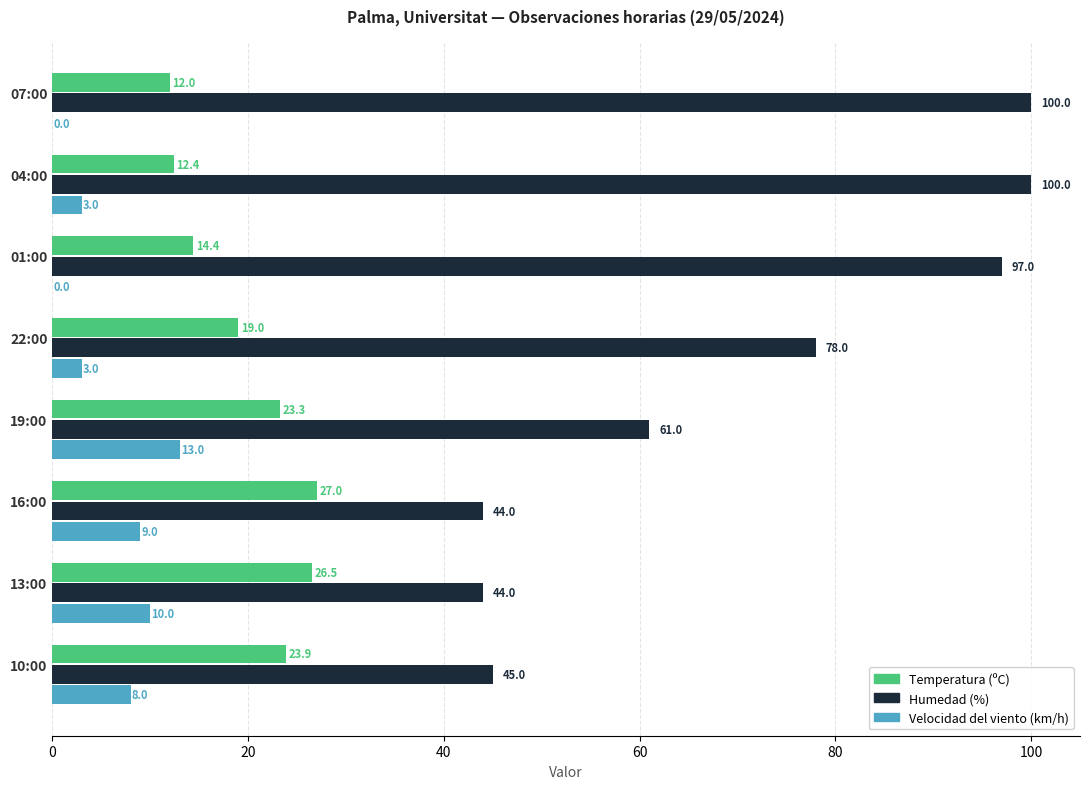

Count the number of data series in this chart.

3